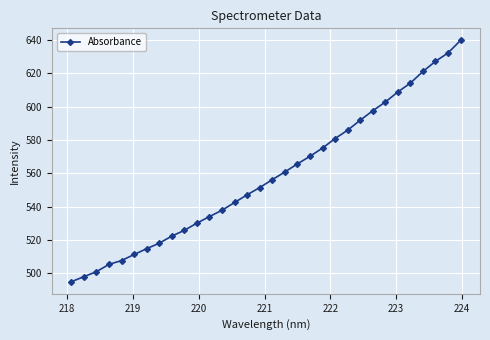

What is the value of the 21st point from the left?

575.1